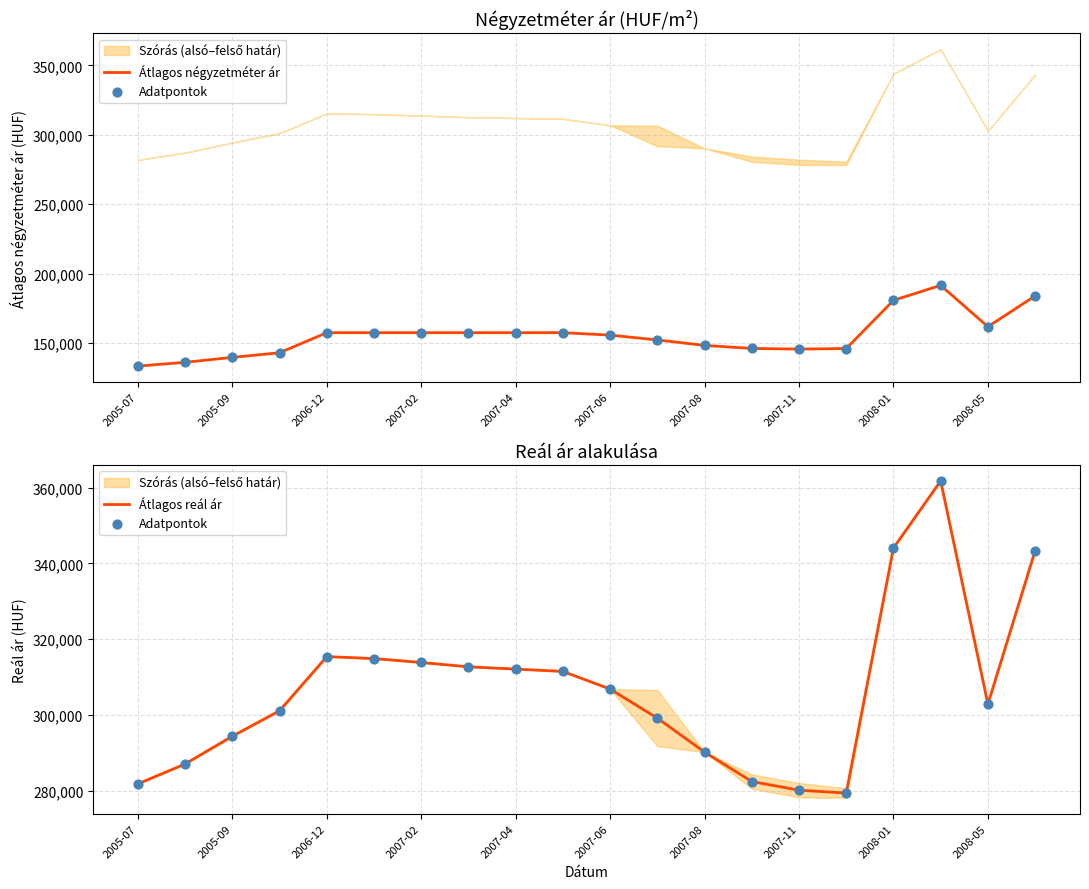

Which series reaches the maximum Y coordinate?

Adatpontok